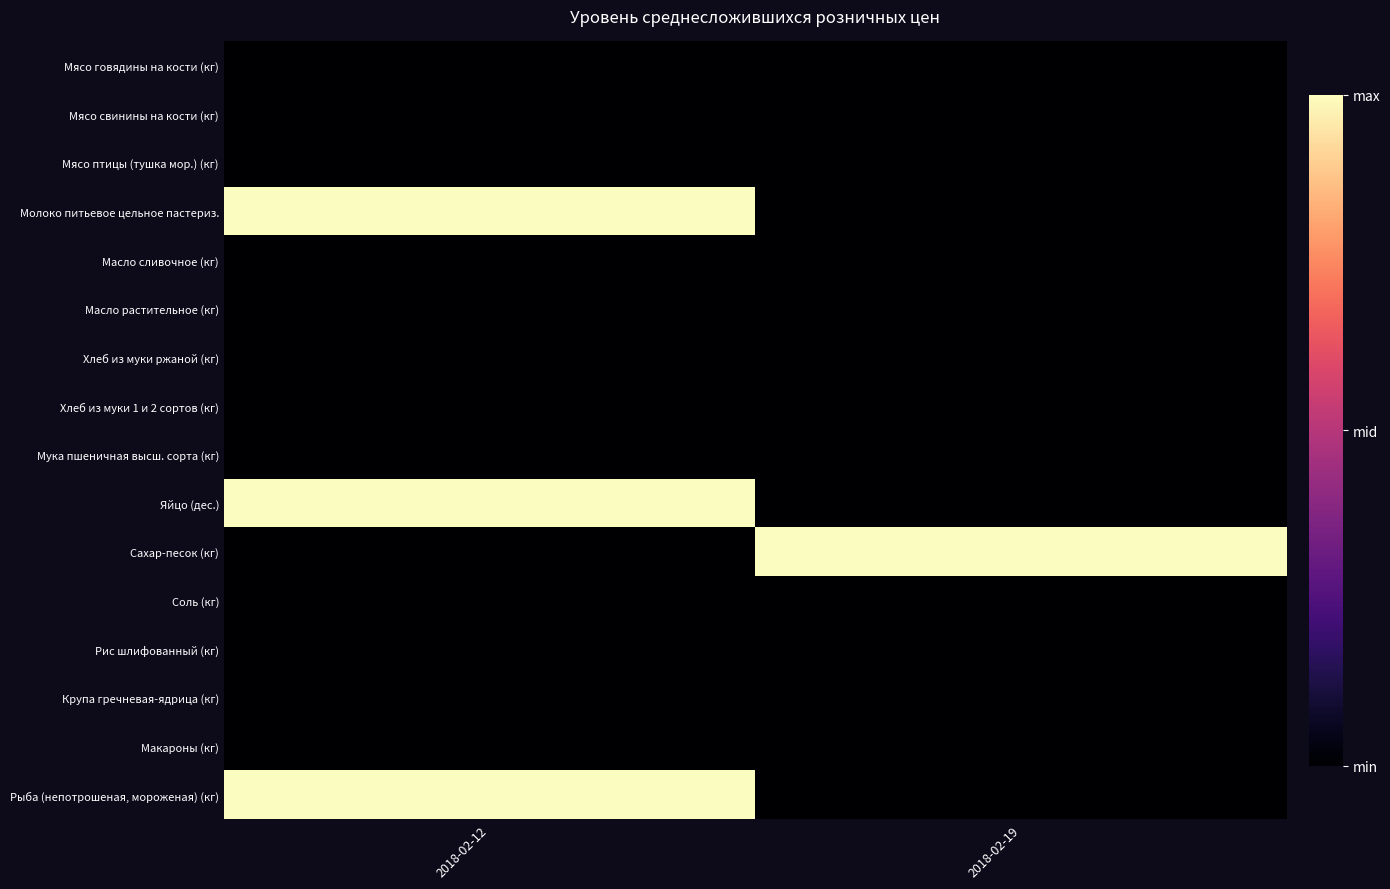

What is the spread (max minus min) of values at 2018-02-19?

1